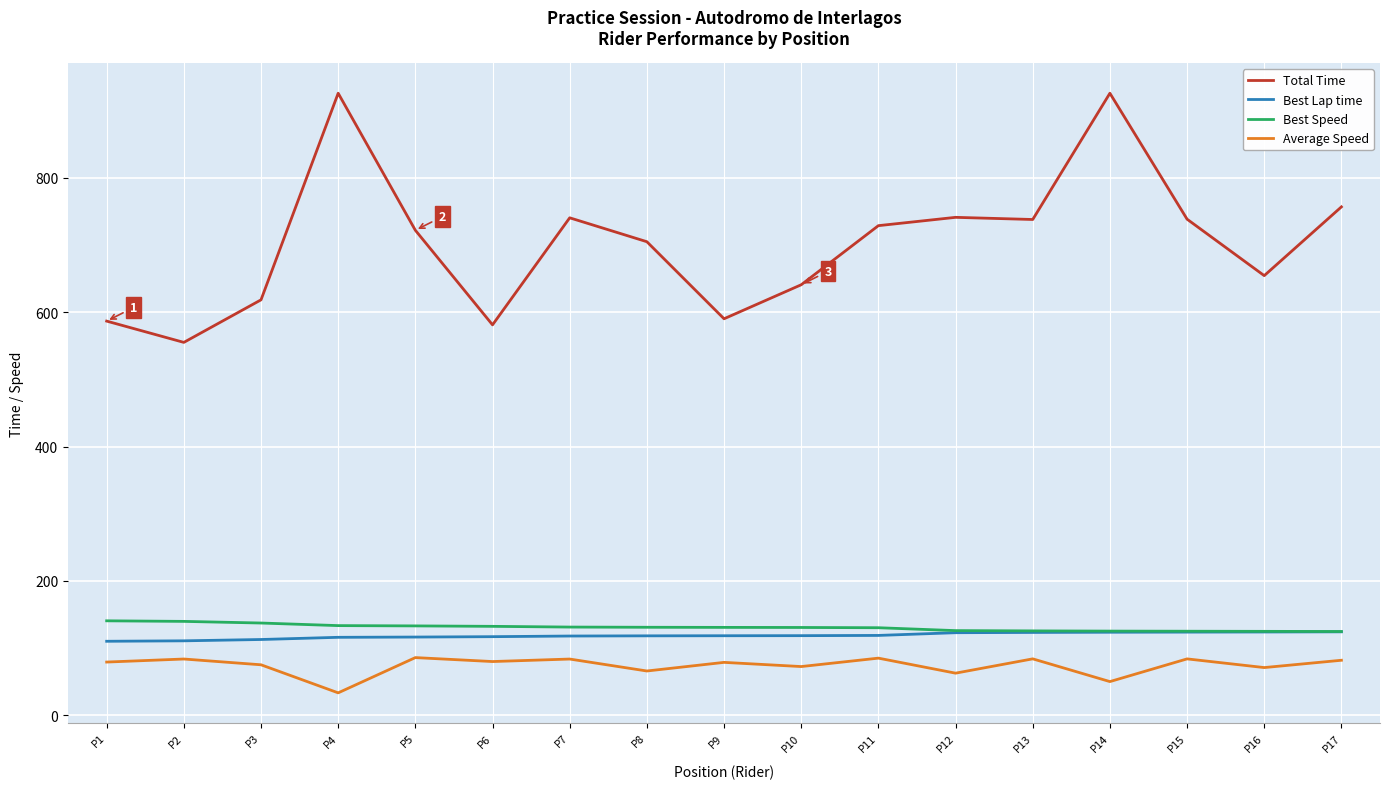

Which series changed the most between P9 and P13?

Total Time